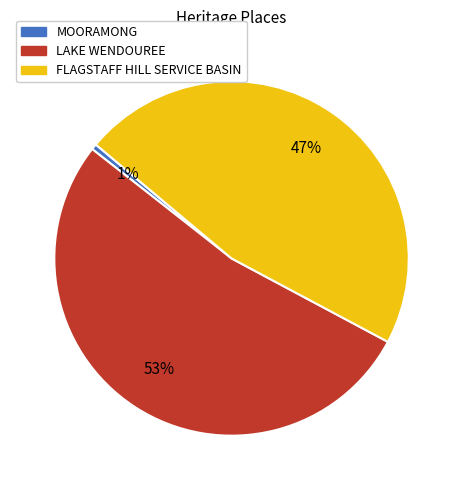

To the nearest percent, what is the average slice percentage?

33%